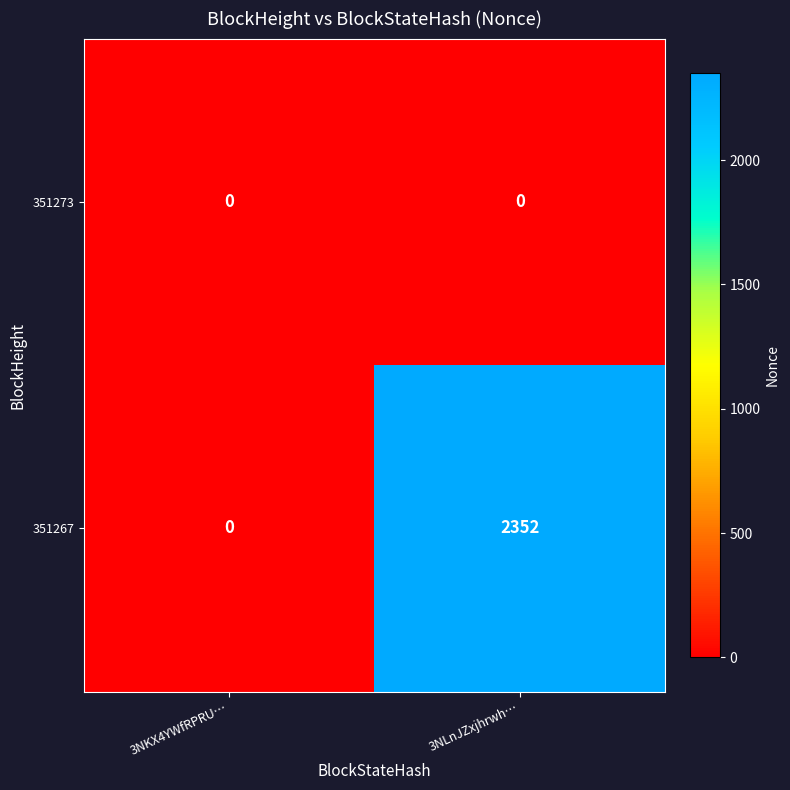

Which series has the largest total across all categories?

351267